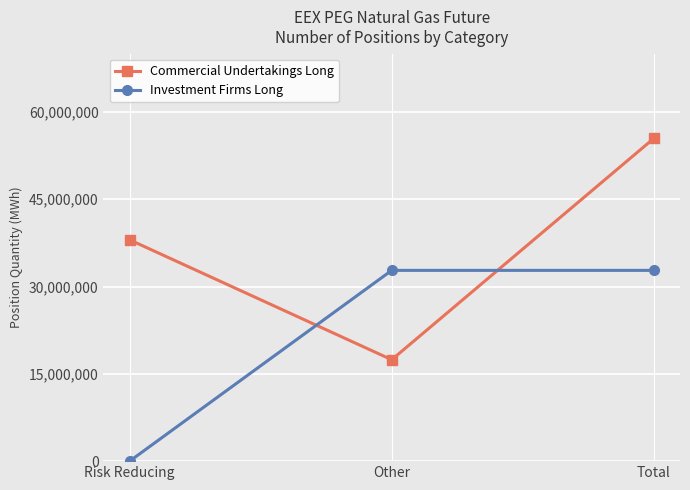

What are all the series names shown in the legend?

Commercial Undertakings Long, Investment Firms Long